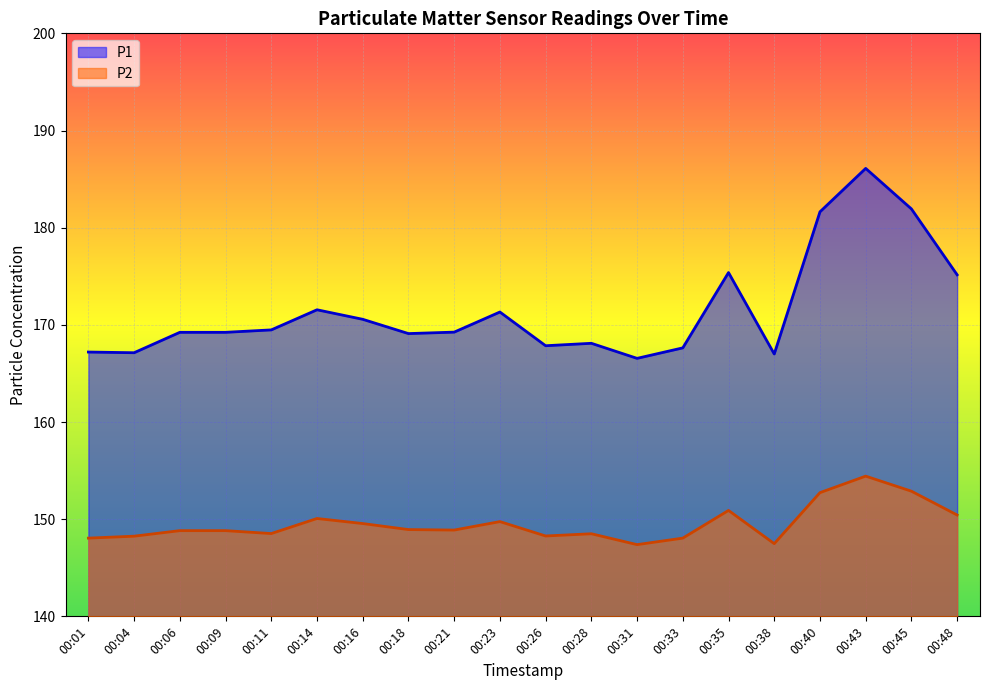

Which series has the widest spread of values?

P1